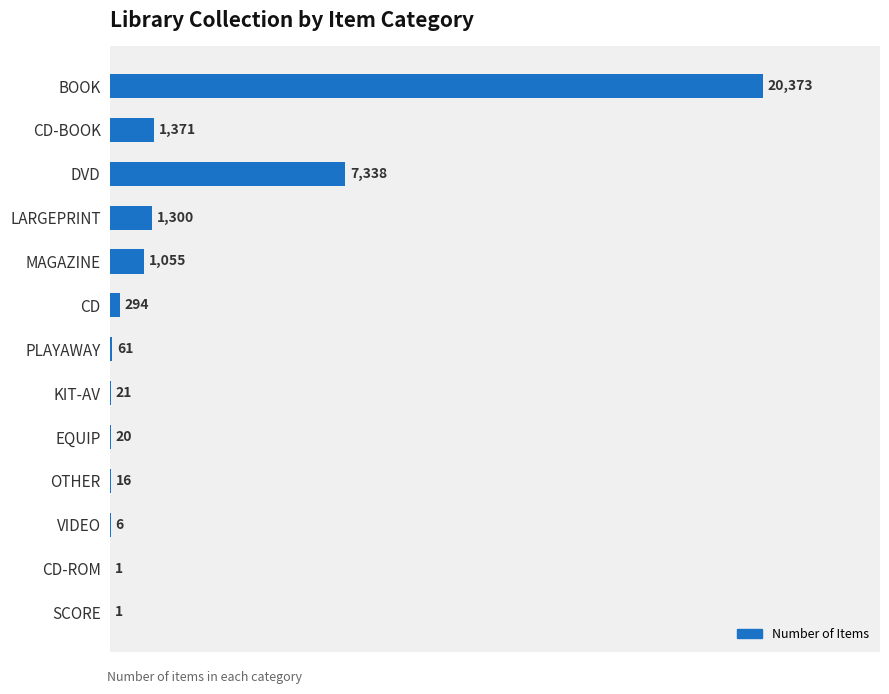

Reading top to bottom, extract all data points from this chart.

BOOK=20373	CD-BOOK=1371	DVD=7338	LARGEPRINT=1300	MAGAZINE=1055	CD=294	PLAYAWAY=61	KIT-AV=21	EQUIP=20	OTHER=16	VIDEO=6	CD-ROM=1	SCORE=1